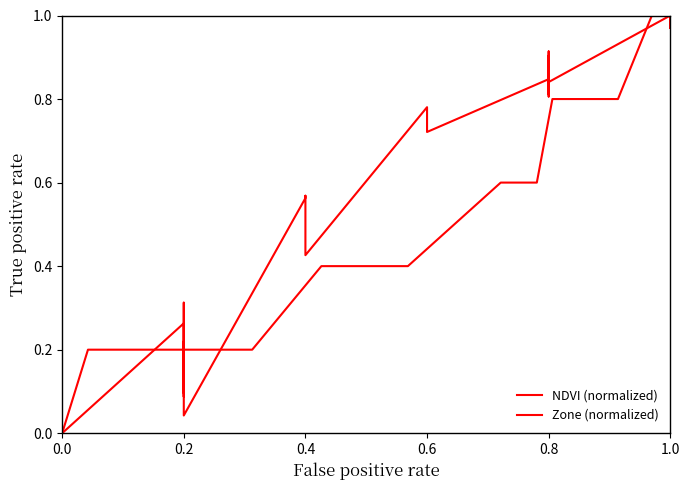

What are all the series names shown in the legend?

NDVI (normalized), Zone (normalized)